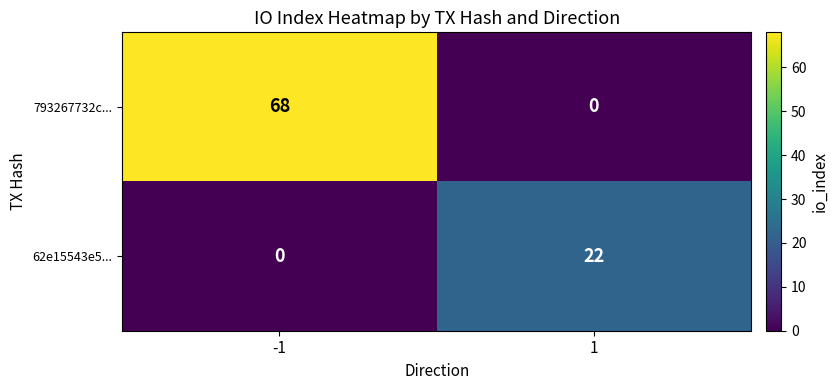

How many data points does each series have?

2